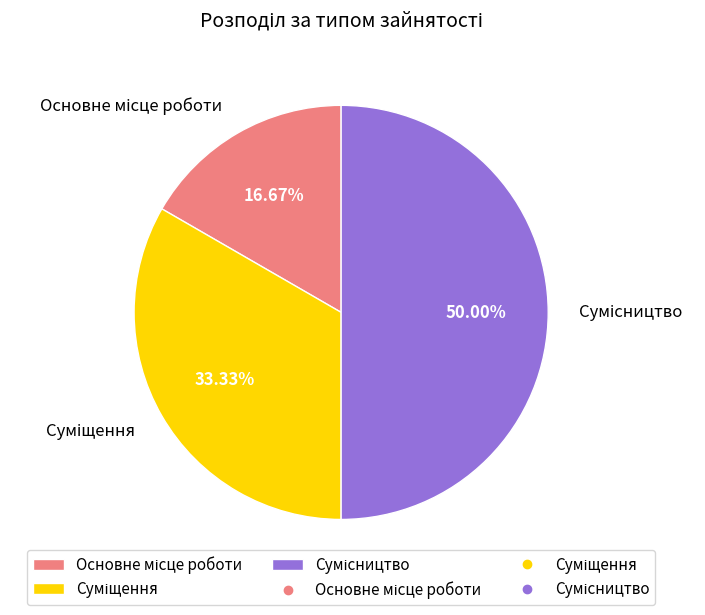

The Суміщення slice represents 33% of the pie. True or false?

True